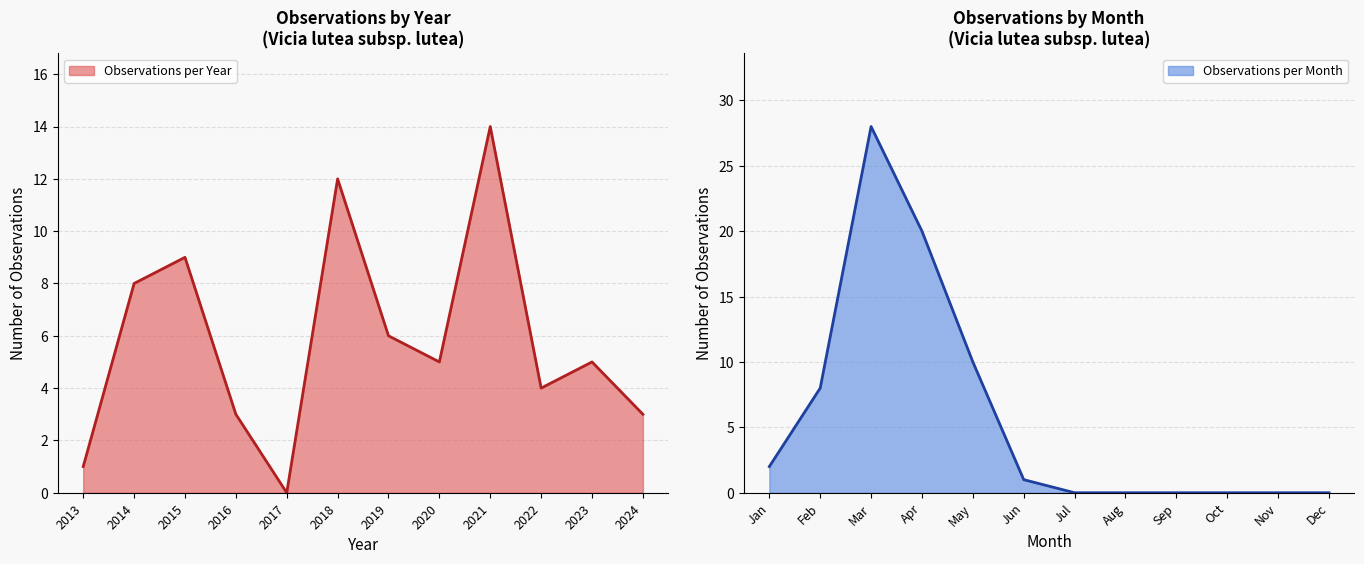

Which category has the lowest value in the Observations per Year series?

2017